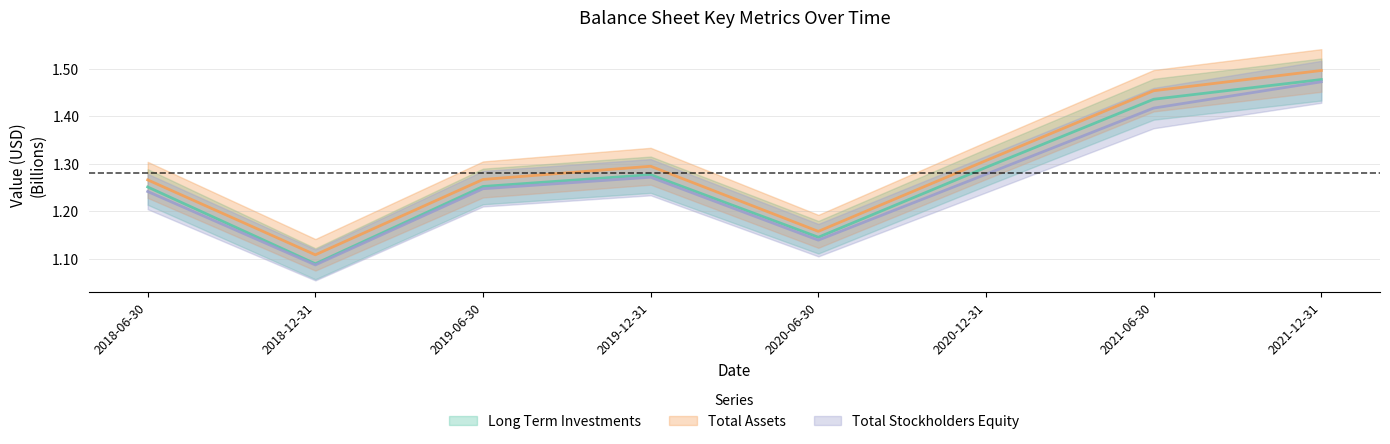

What is the total value across all series at 2020-06-30?

3.4